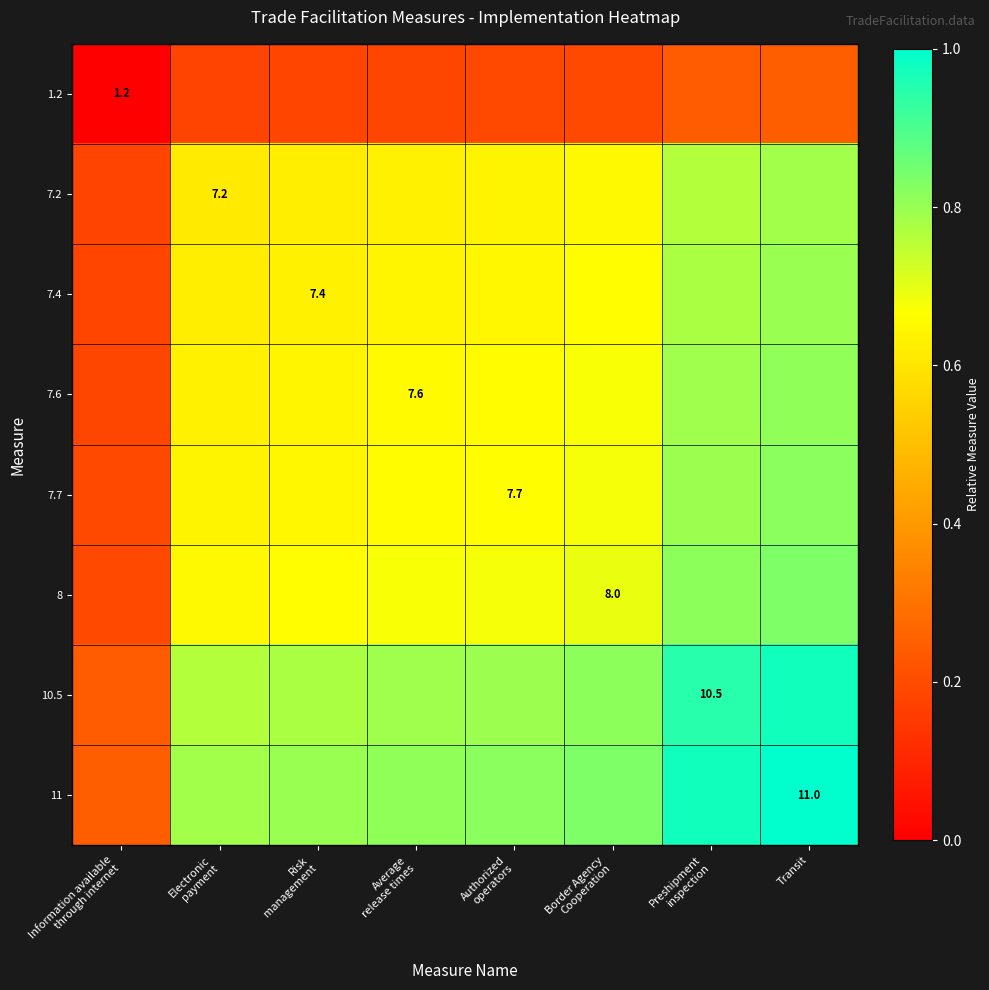

How many 7.6 values are between 0 and 1?

8